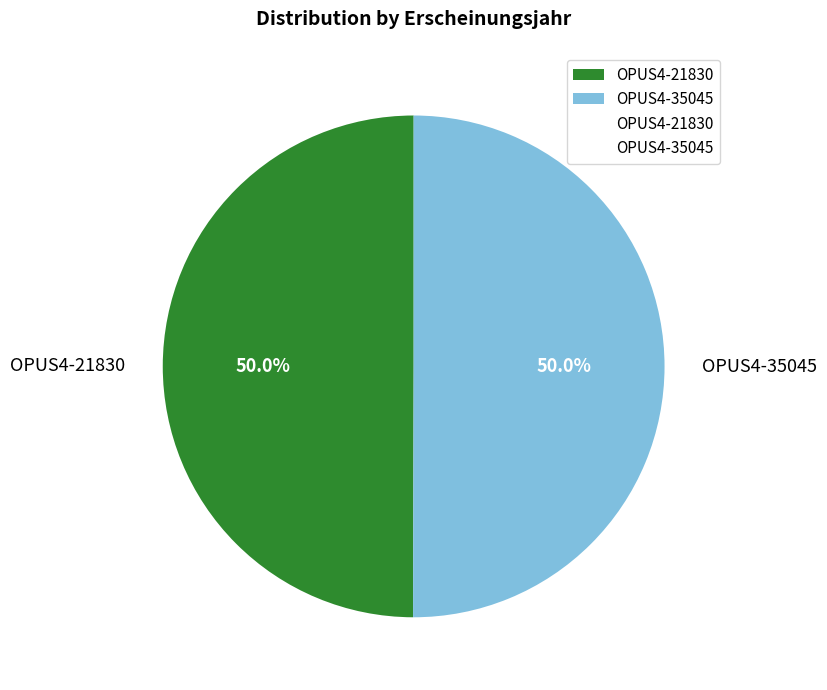

What is the total percentage of OPUS4-35045 and OPUS4-21830?

100.0%